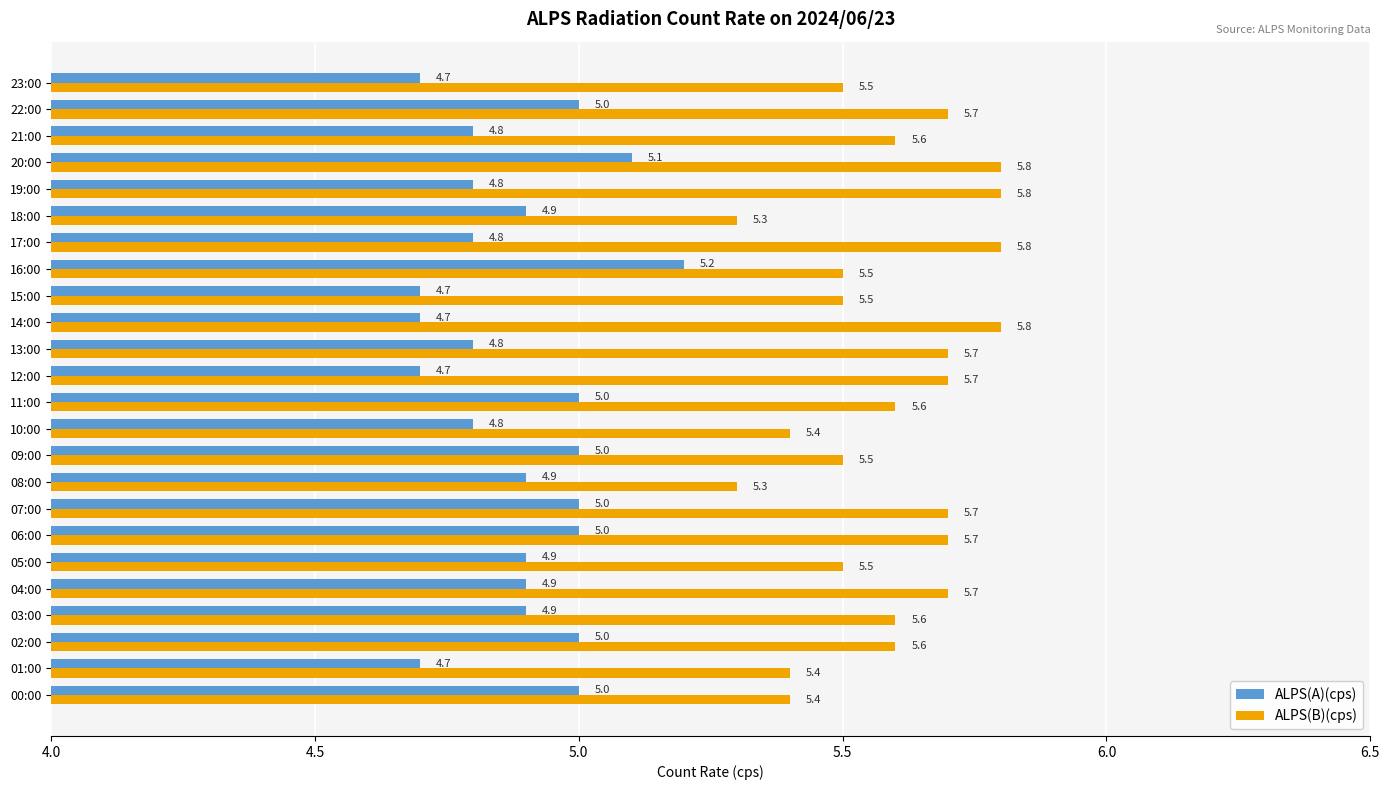

What is the average value of the ALPS(A)(cps) series?

4.9